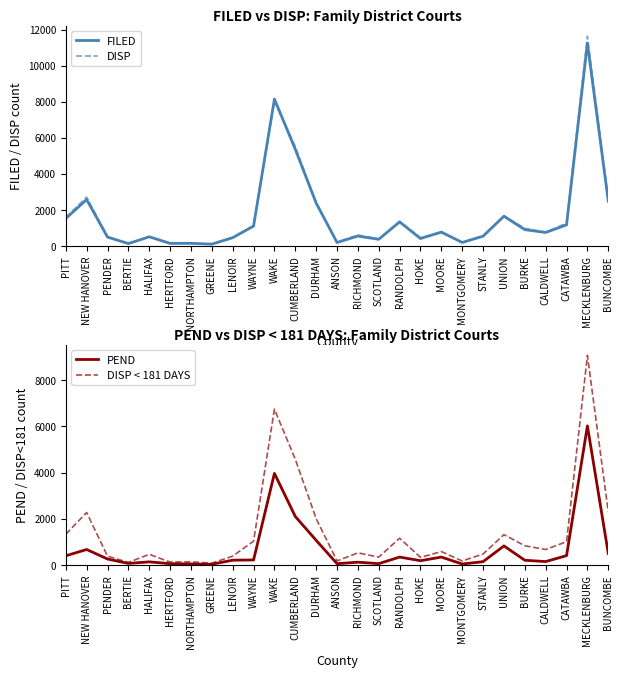

What position from the right is HERTFORD?

22